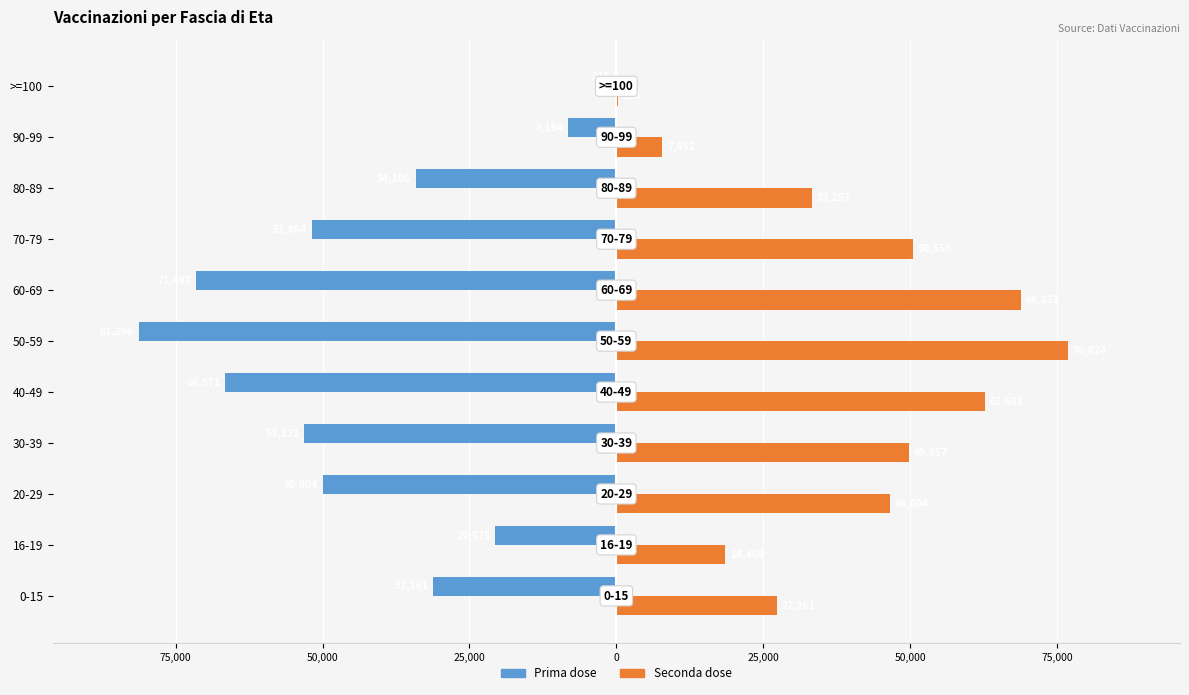

Rank the series by their average value, from lowest to highest.

Prima dose, Seconda dose